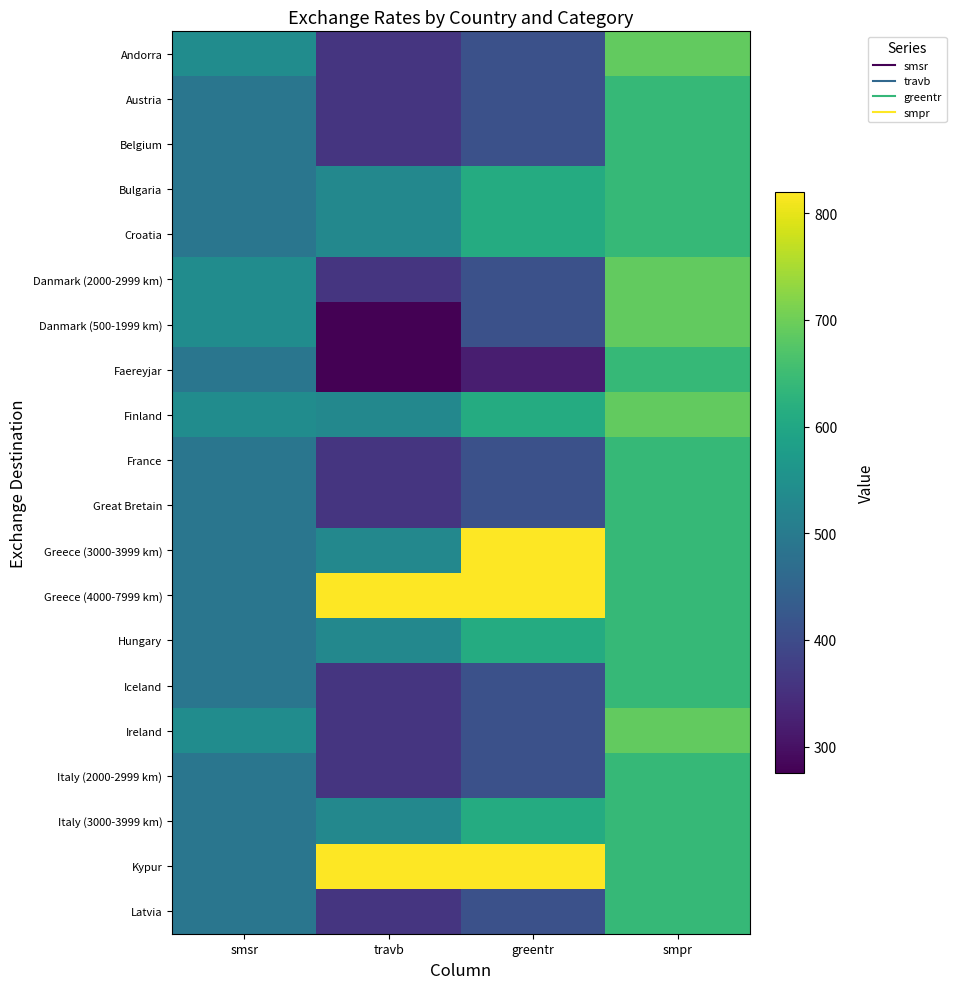

Which category has the lowest value across all series?

travb